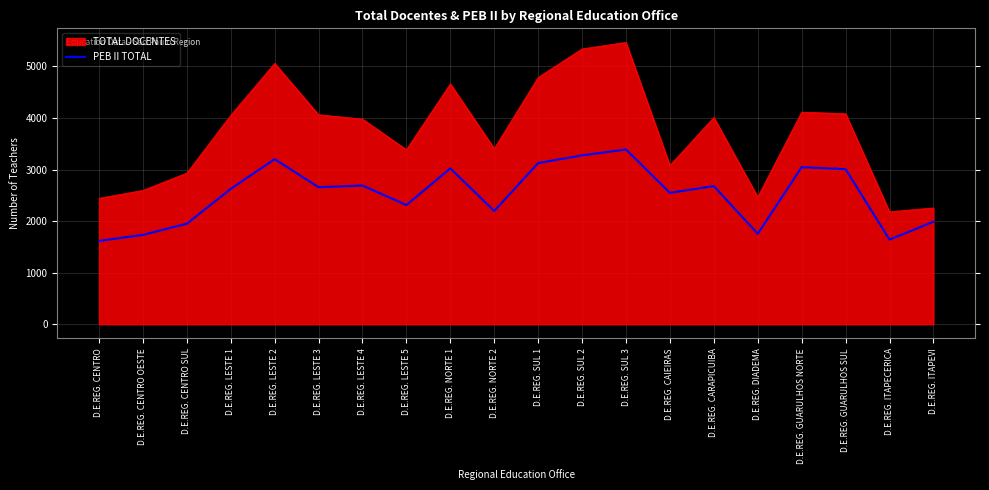

Rank the series by their maximum value, from lowest to highest.

PEB II TOTAL, TOTAL DOCENTES